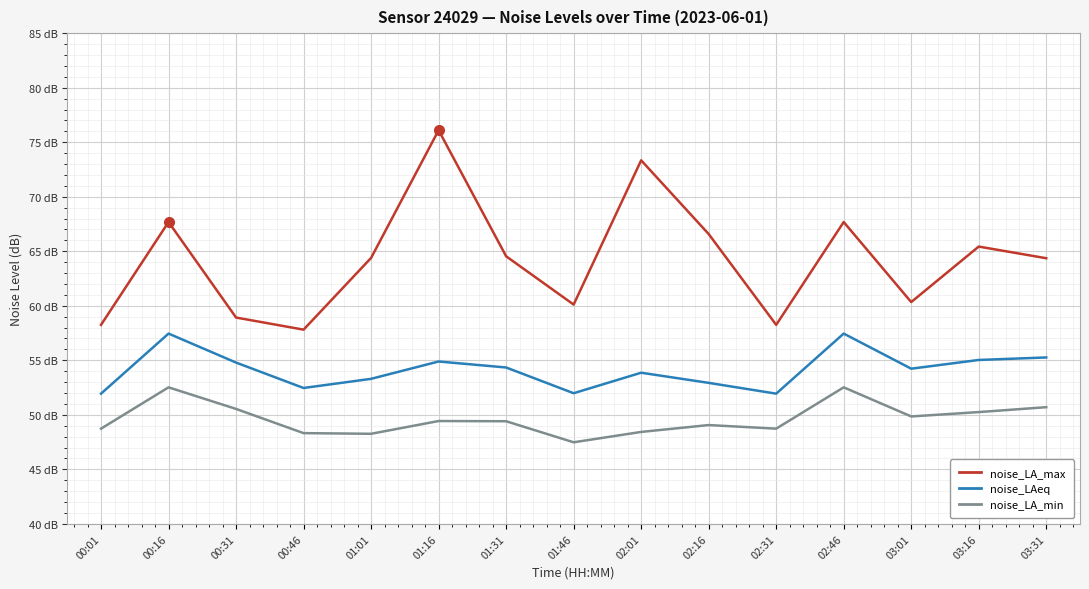

What are all the series names shown in the legend?

noise_LA_max, noise_LAeq, noise_LA_min